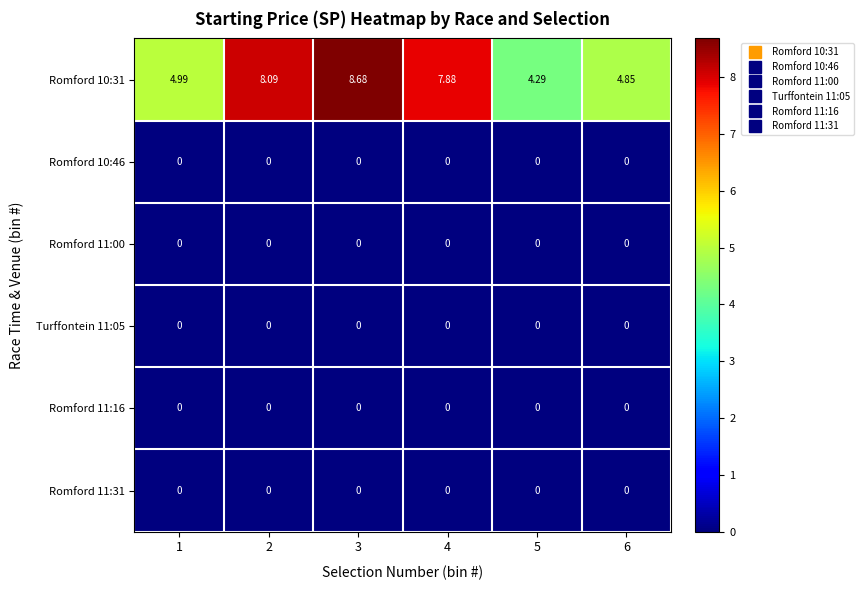

Is the value of Romford 11:31 at 6 greater than the value of Romford 10:31 at 1?

No